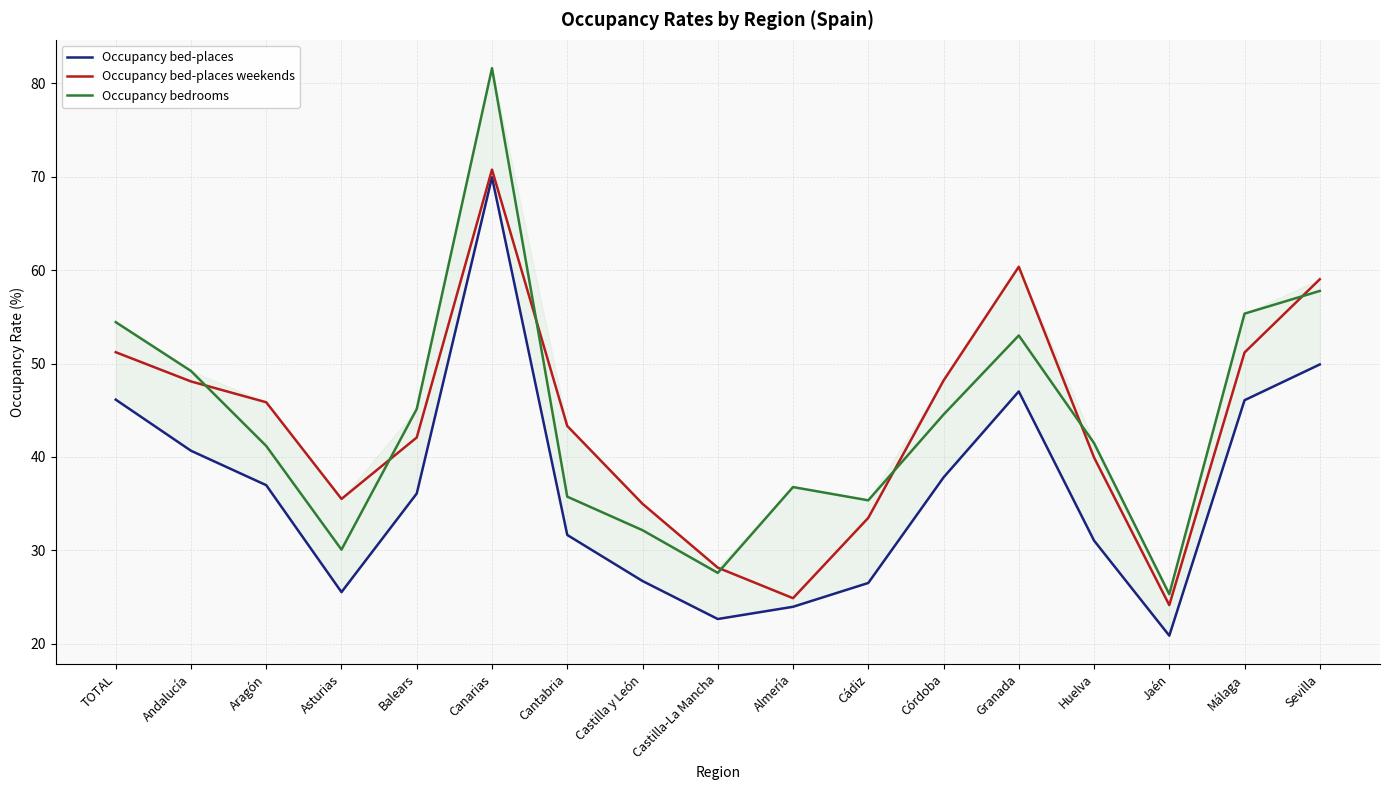

The Occupancy bedrooms series shows 14.8 at Balears. True or false?

False